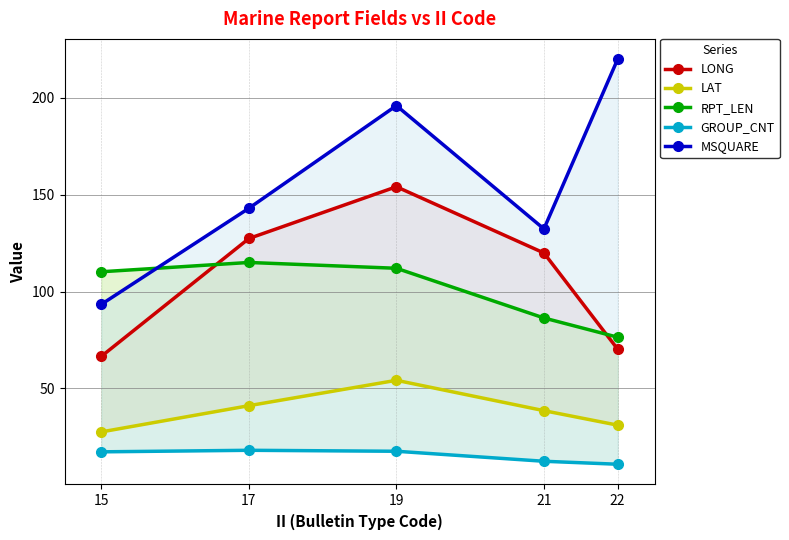

At which category does LAT reach its first local peak?

19